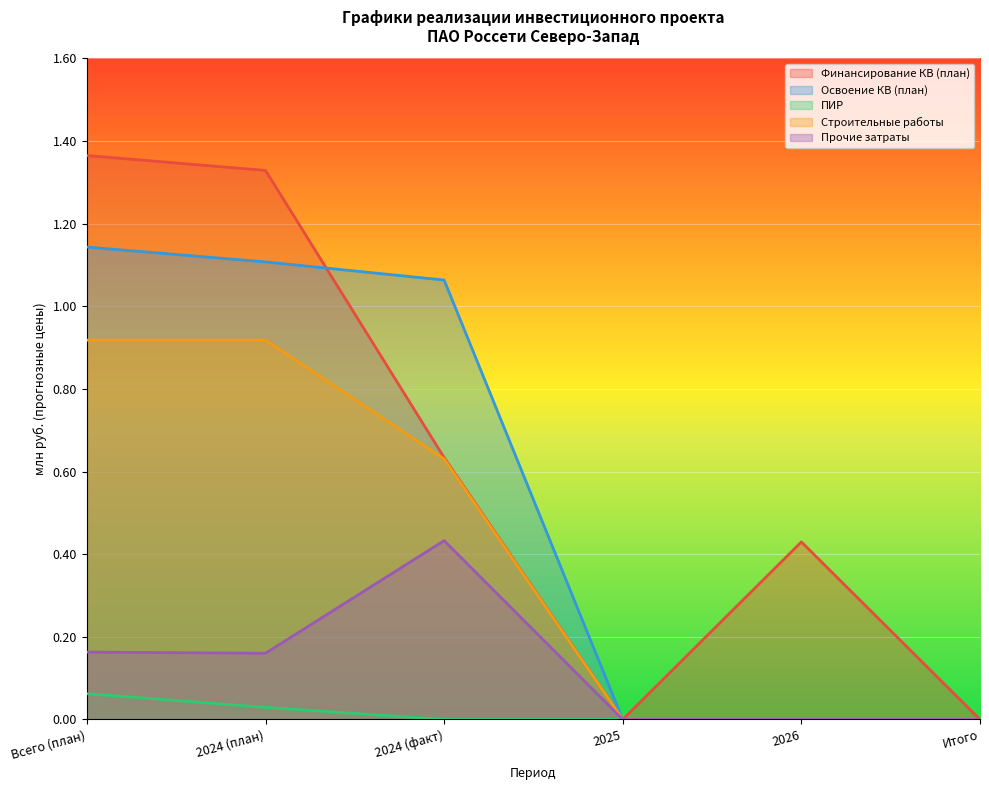

Which series has the largest total across all categories?

Финансирование КВ (план)